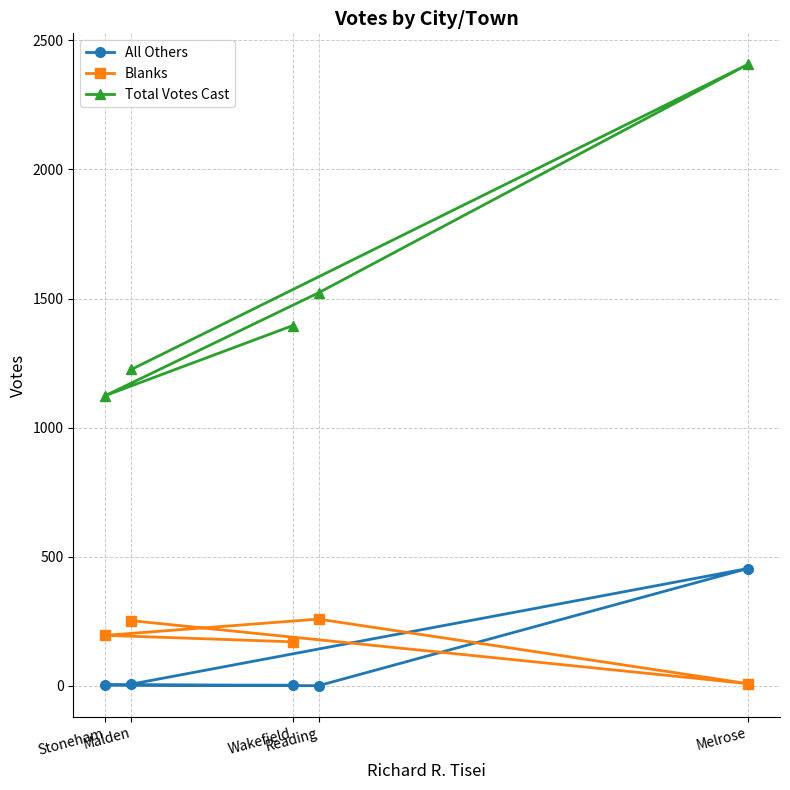

True or false: Total Votes Cast and Blanks cross at least once.

False